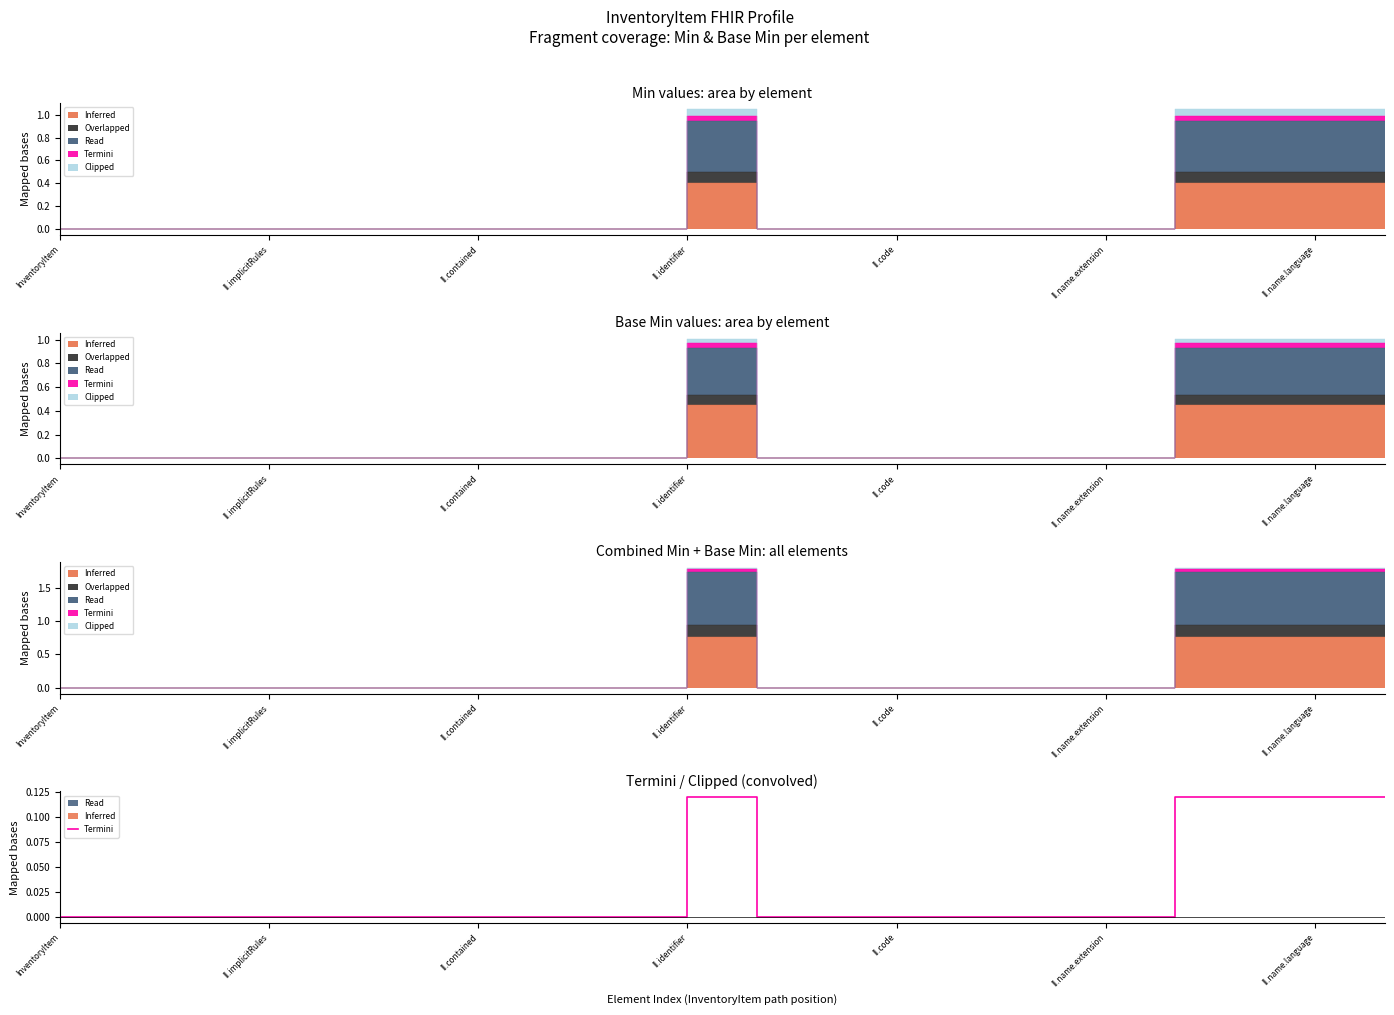

Where is the data nearest to the value 0?

InventoryItem